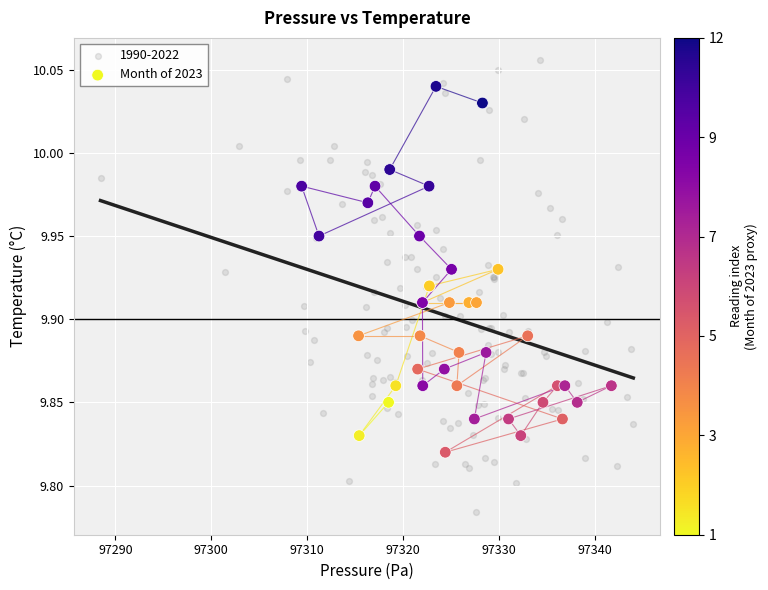

Which series has the largest Y range (max minus min)?

1990-2022